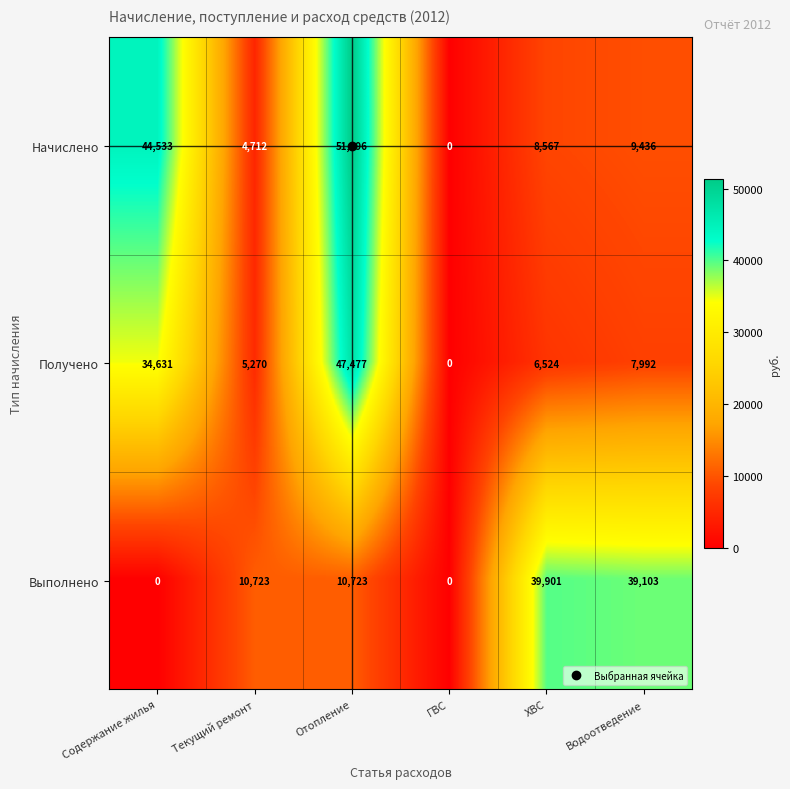

At which label does Получено first exceed 7992?

Содержание жилья